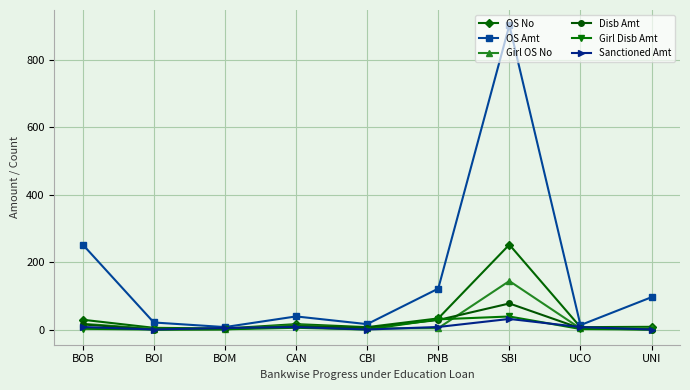

Which category has the highest value in the Sanctioned Amt series?

SBI